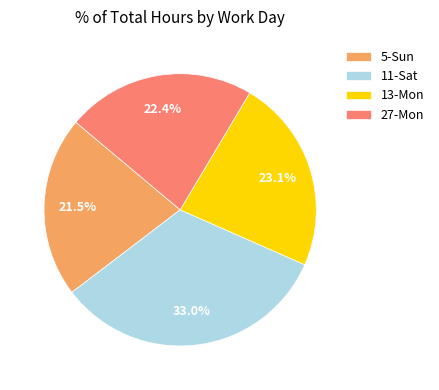

What is the smallest slice in the pie chart?

5-Sun